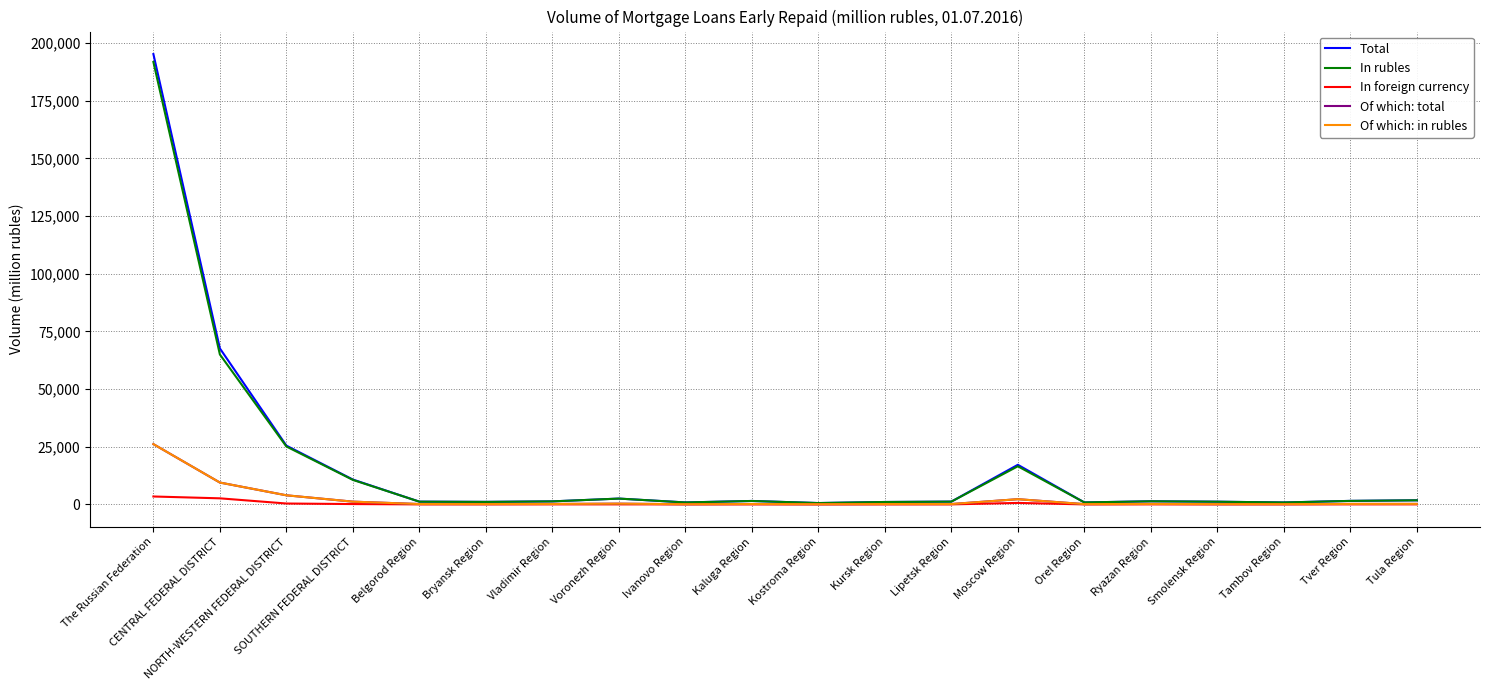

Where is the first local maximum for Total?

Voronezh Region